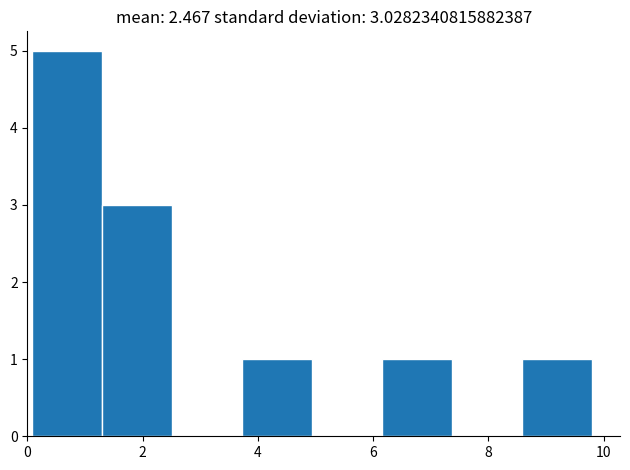

Over which range of the x-axis is the bar tallest?

0.0 to 1.2